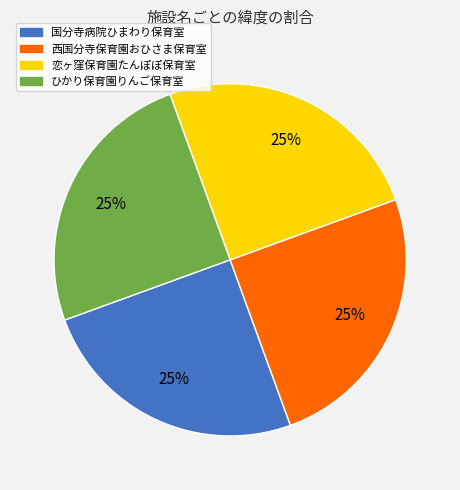

How many slices are in this pie chart?

4